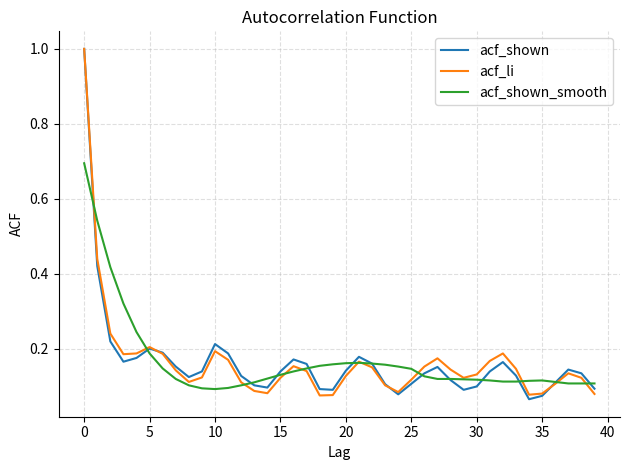

What is the maximum value shown in the chart?

1.0